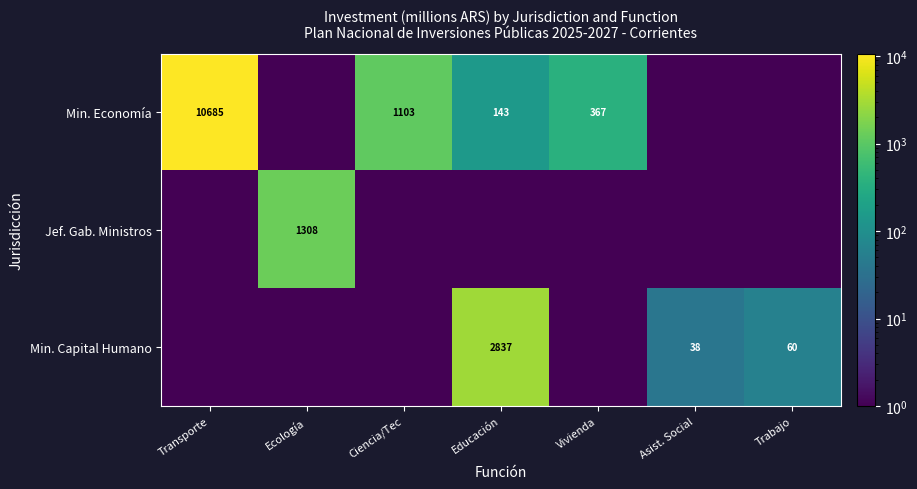

Is the value of Min. Capital Humano at Asist. Social greater than the value of Min. Economía at Educación?

No